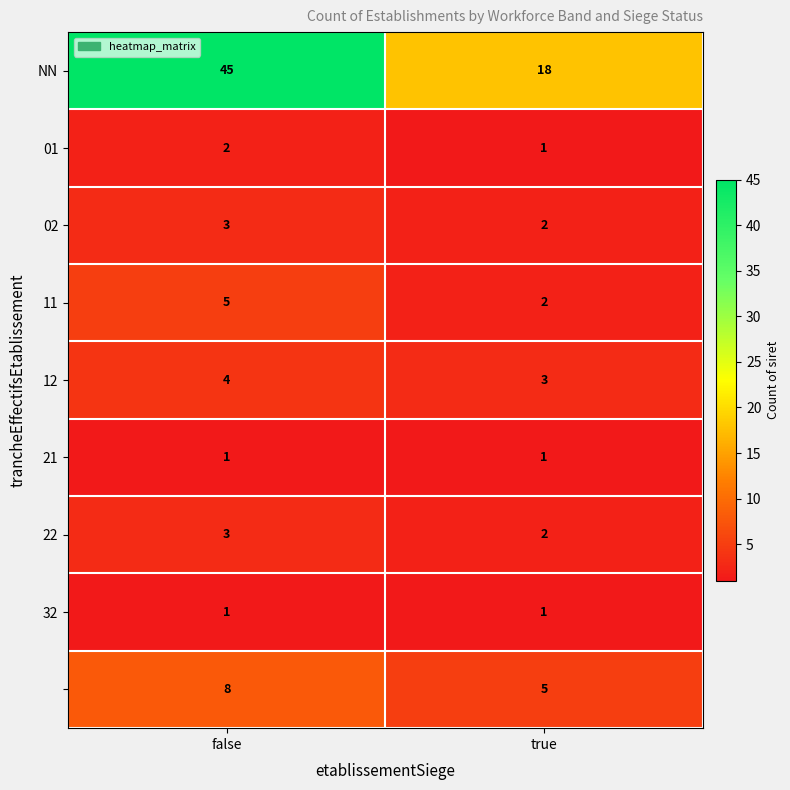

What is the difference between the highest and lowest values at false?

44